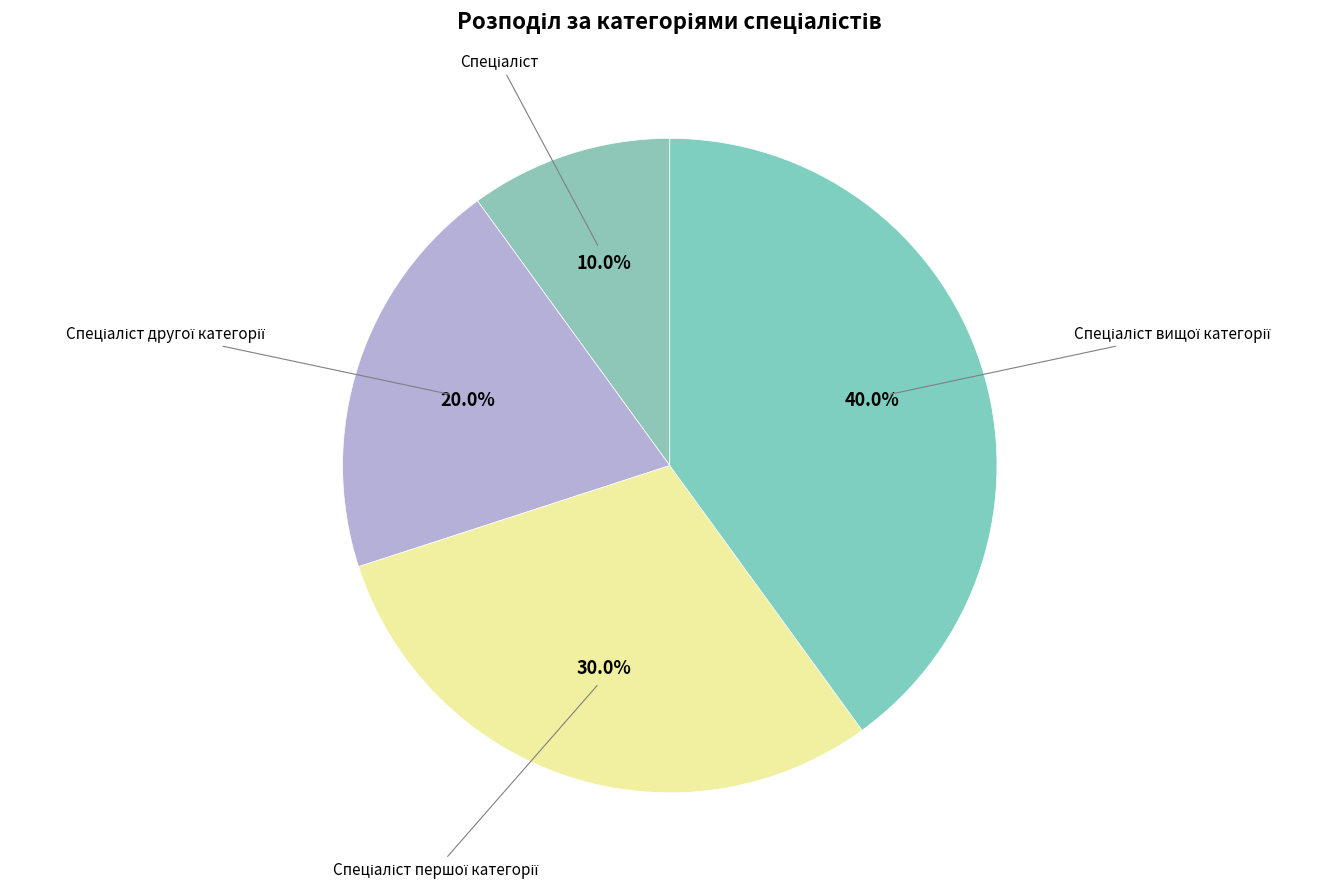

Does any single category account for the majority?

No